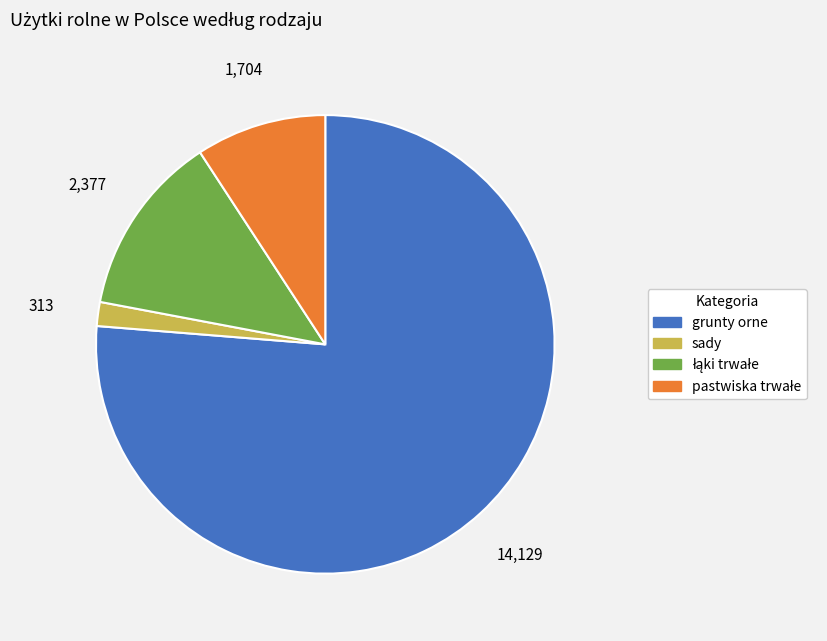

The grunty orne slice represents 76% of the pie. True or false?

True